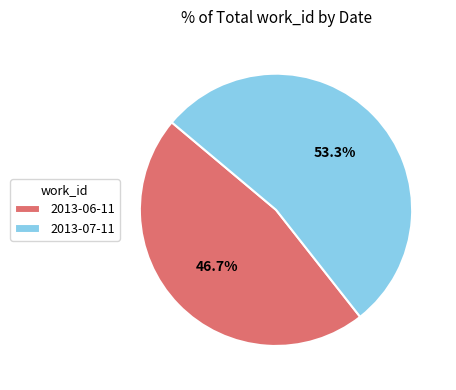

To the nearest percent, what is the average slice percentage?

50%